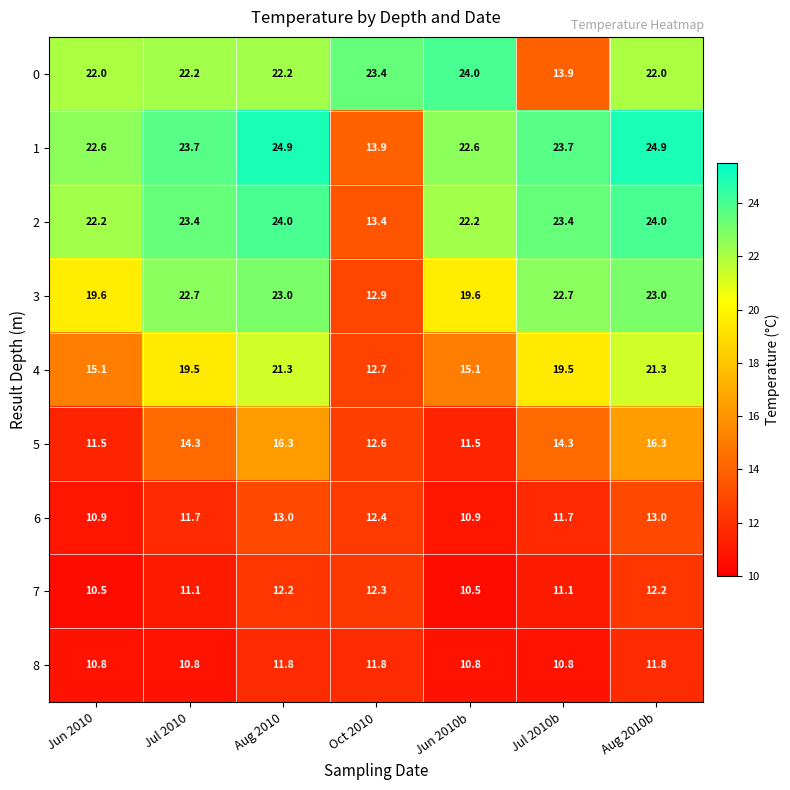

What is the sum of the 1 values at Oct 2010 and Jul 2010b?

37.6